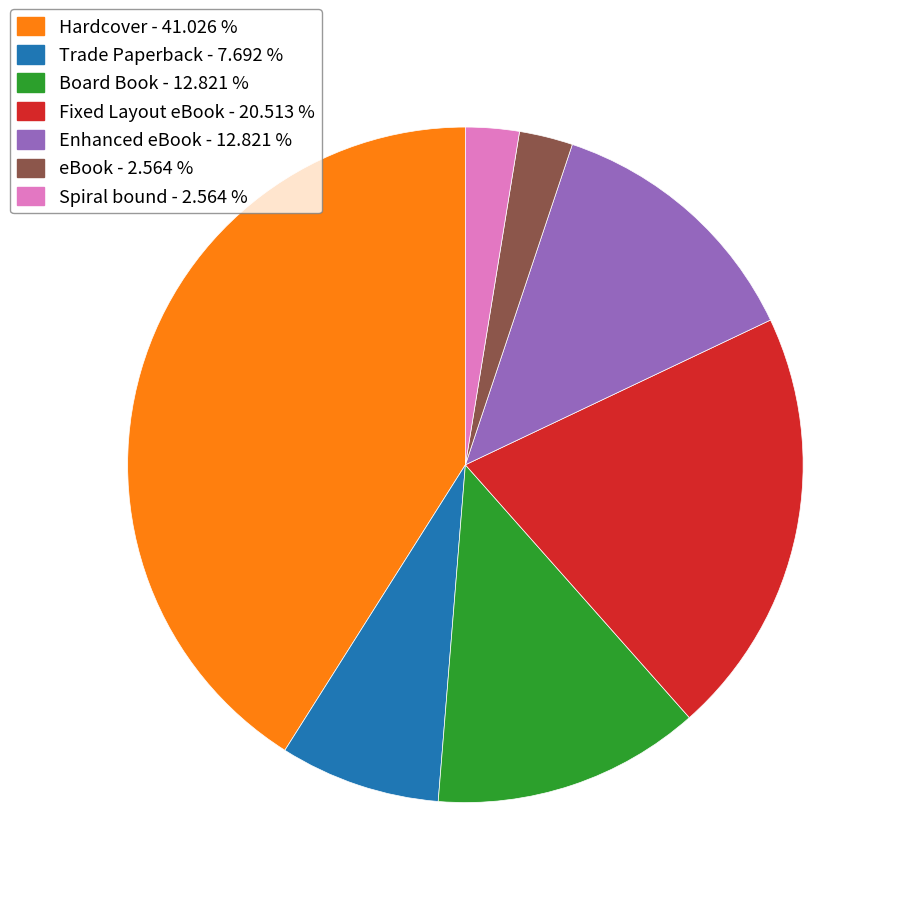

Which slice is the largest?

Hardcover